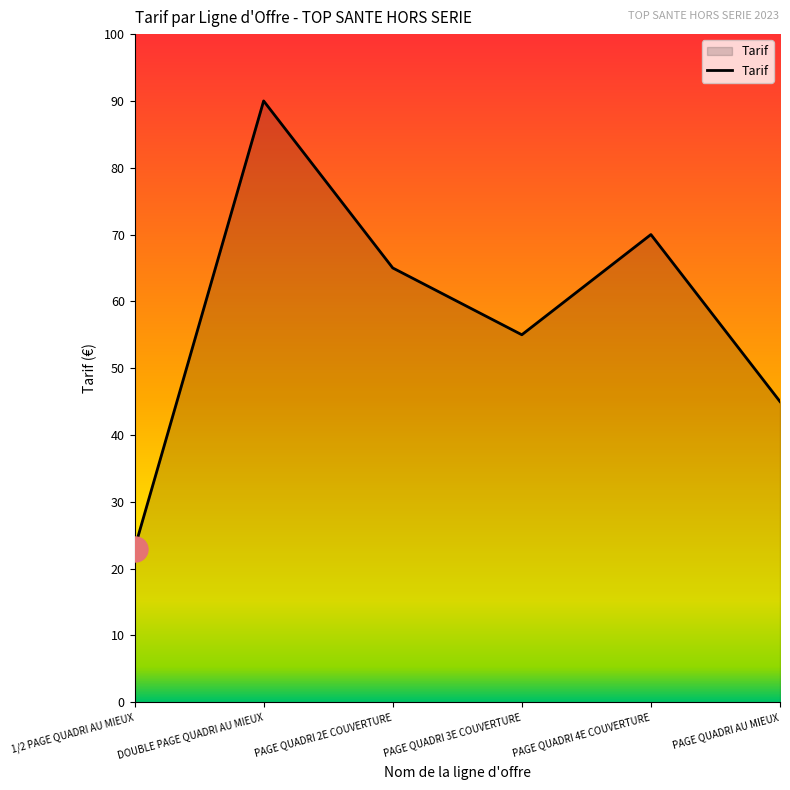

Which label corresponds to the smallest value in the chart?

1/2 PAGE QUADRI AU MIEUX